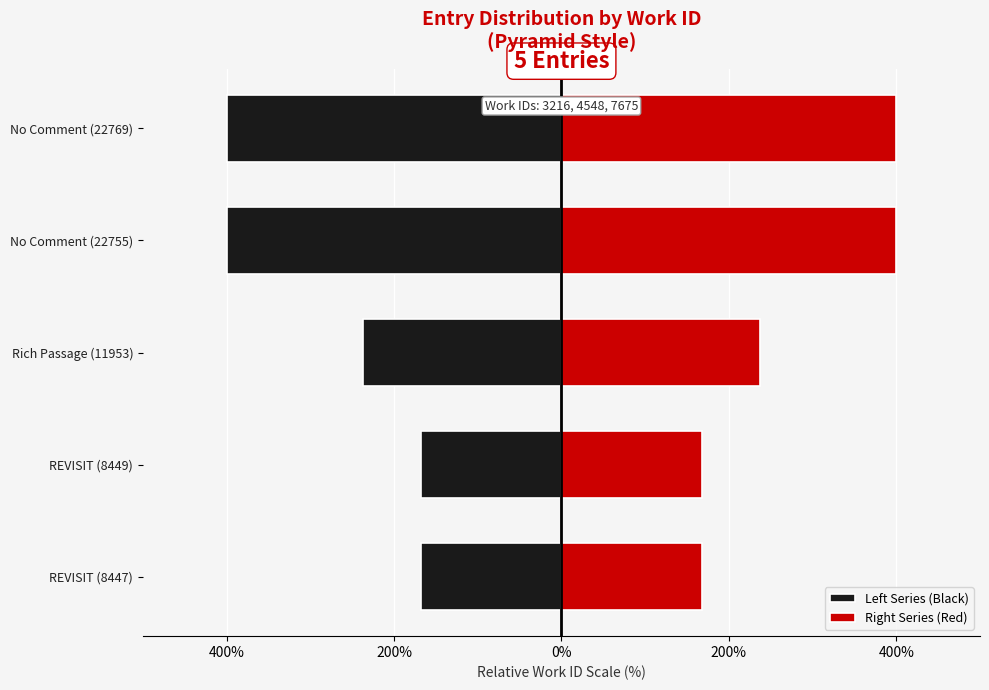

What are all the series names shown in the legend?

Left Series (Black), Right Series (Red)